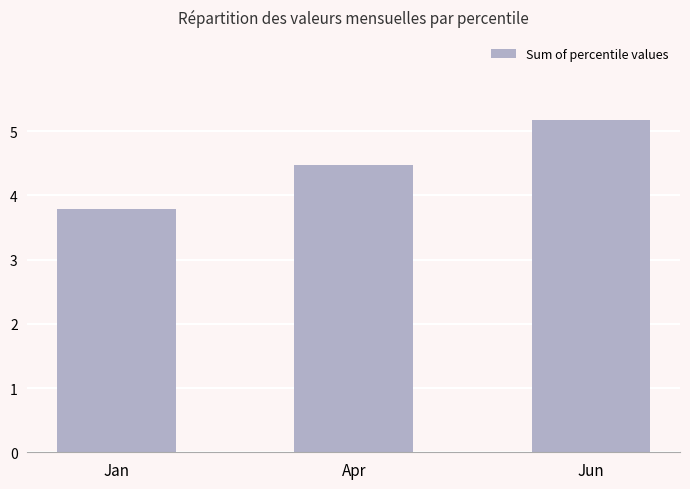

Approximately how many times larger is the value at Jun compared to Jan?

1.4